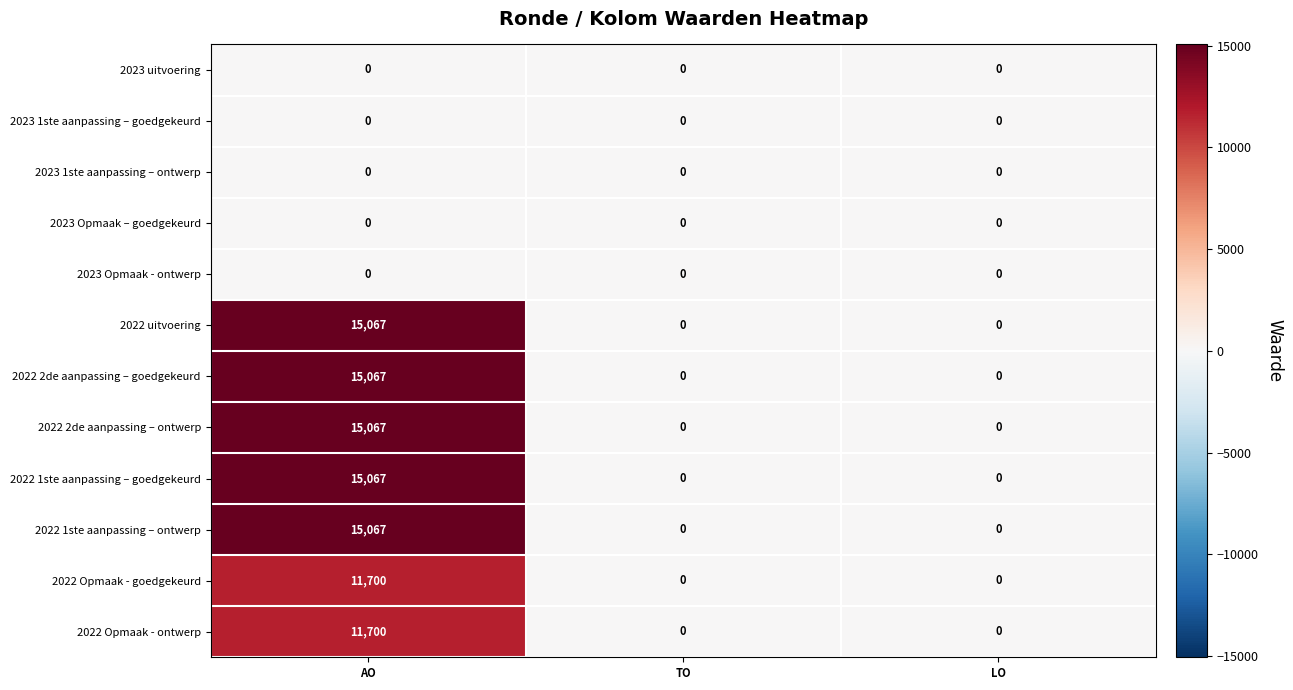

The value of 2023 1ste aanpassing – goedgekeurd at TO is 0. True or false?

True